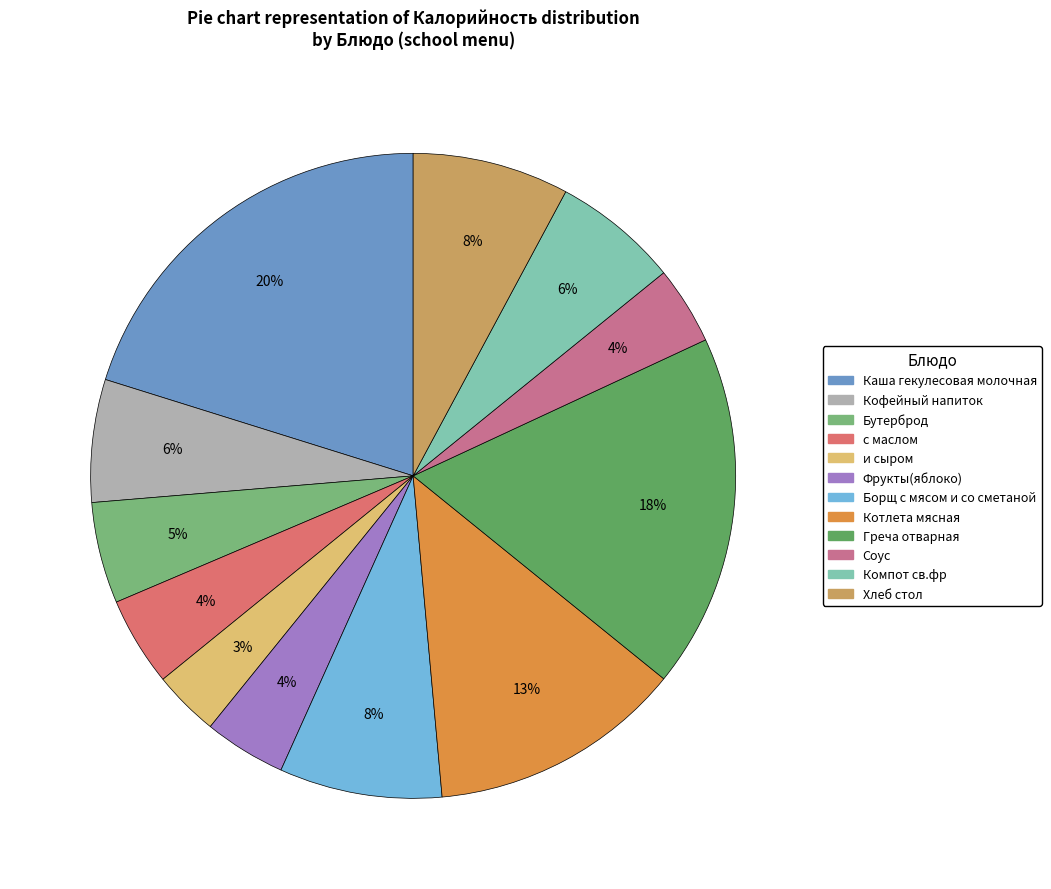

What percentage is the Соус slice, to the nearest percent?

4%